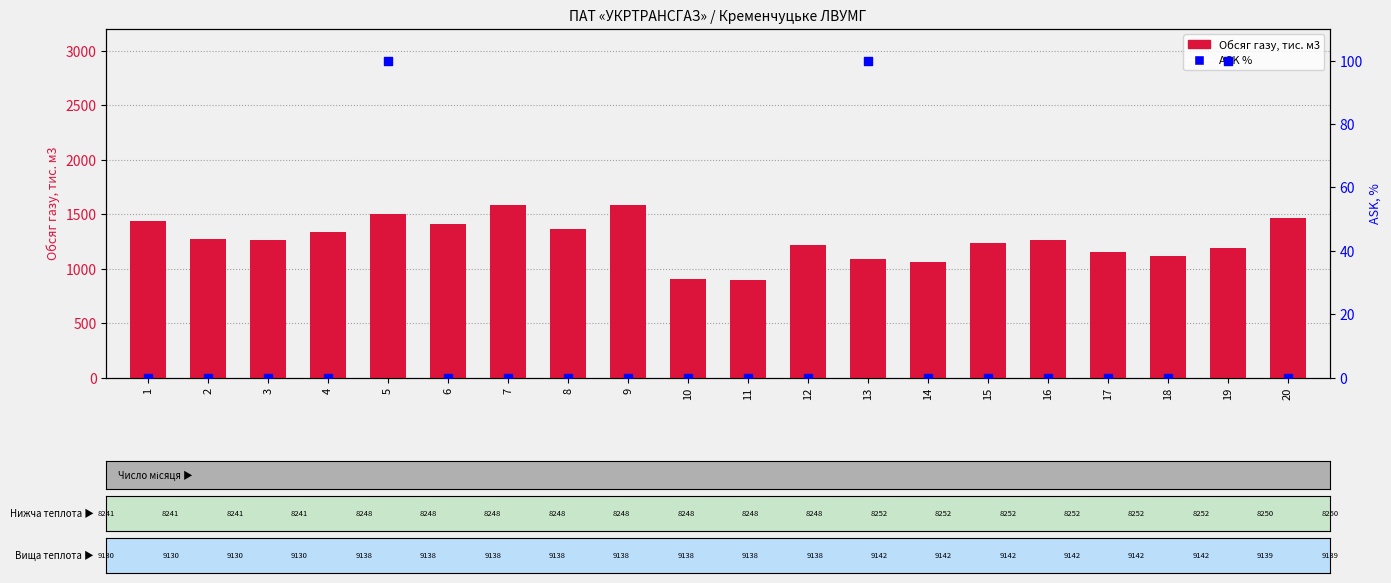

Which series has the largest Y range (max minus min)?

Обсяг газу, тис. м3